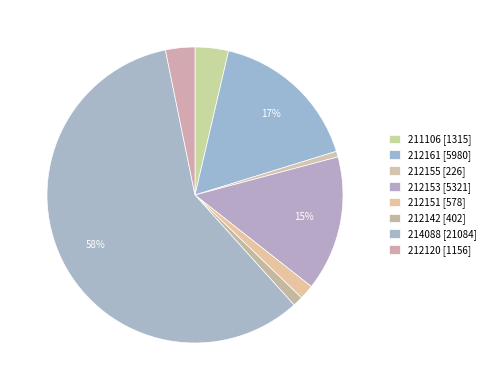

To the nearest percent, what is the difference between the largest and smallest slice percentages?

58%